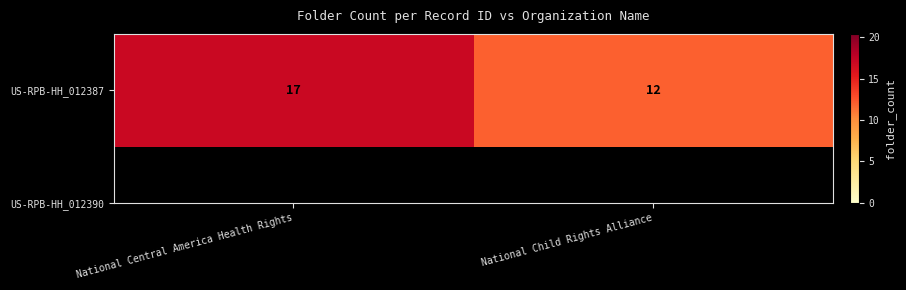

List the labels in order of value, largest first.

National Central America Health Rights, National Child Rights Alliance